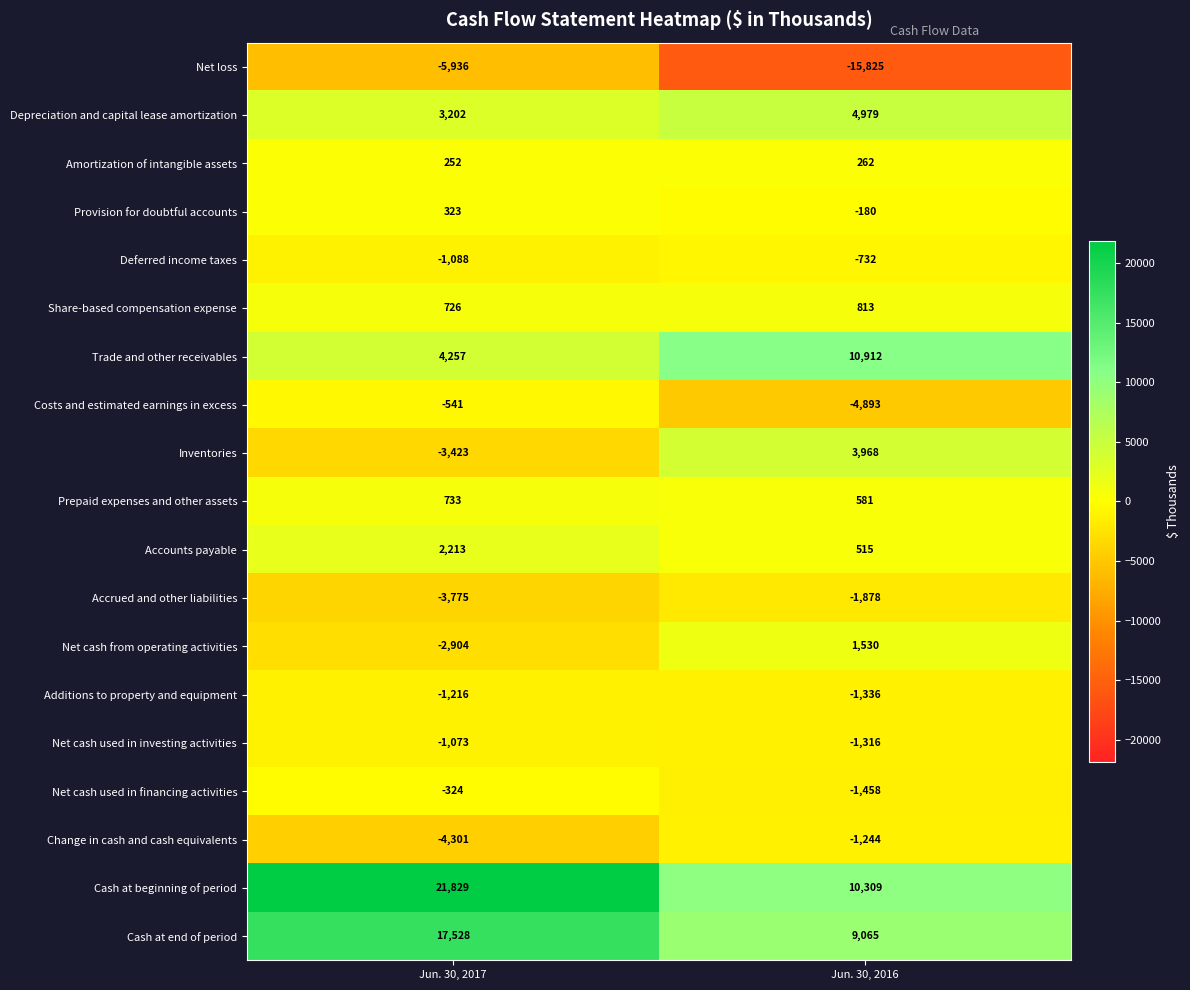

At which label is Depreciation and capital lease amortization closest to 4090?

Jun. 30, 2017